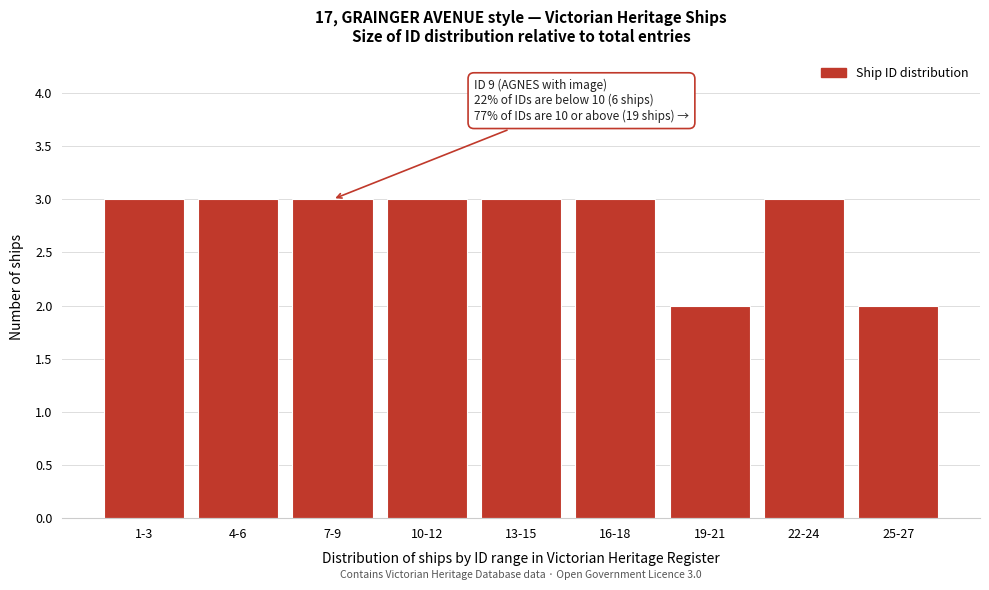

Reading left to right, transcribe all the data shown in this chart.

1-3=3	4-6=3	7-9=3	10-12=3	13-15=3	16-18=3	19-21=2	22-24=3	25-27=2